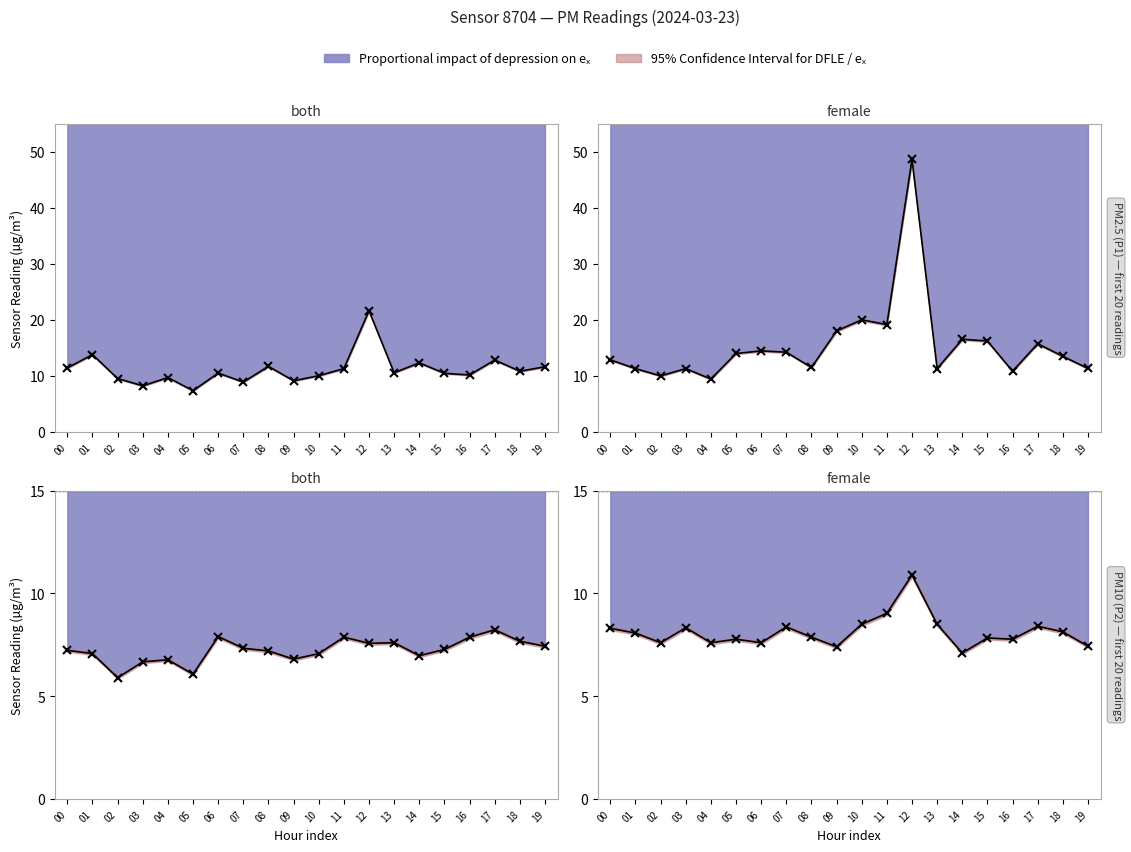

At which label does P2 first exceed 7?

00